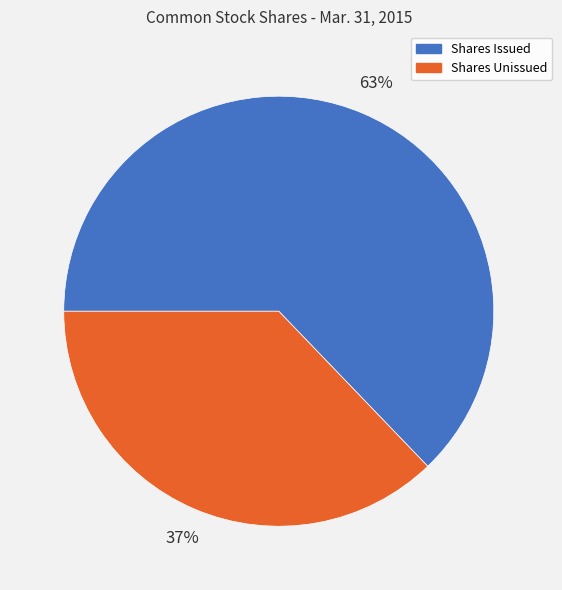

How many slices are in this pie chart?

2